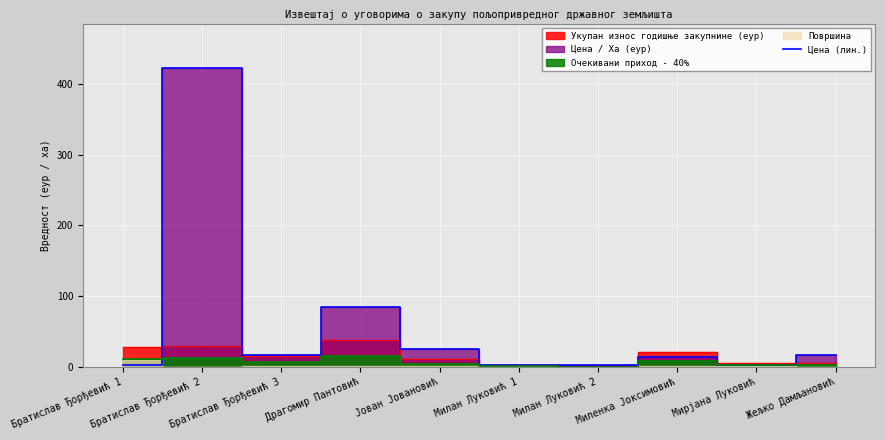

What is the label of the 1st point from the left?

Братислав Ђорђевић 1